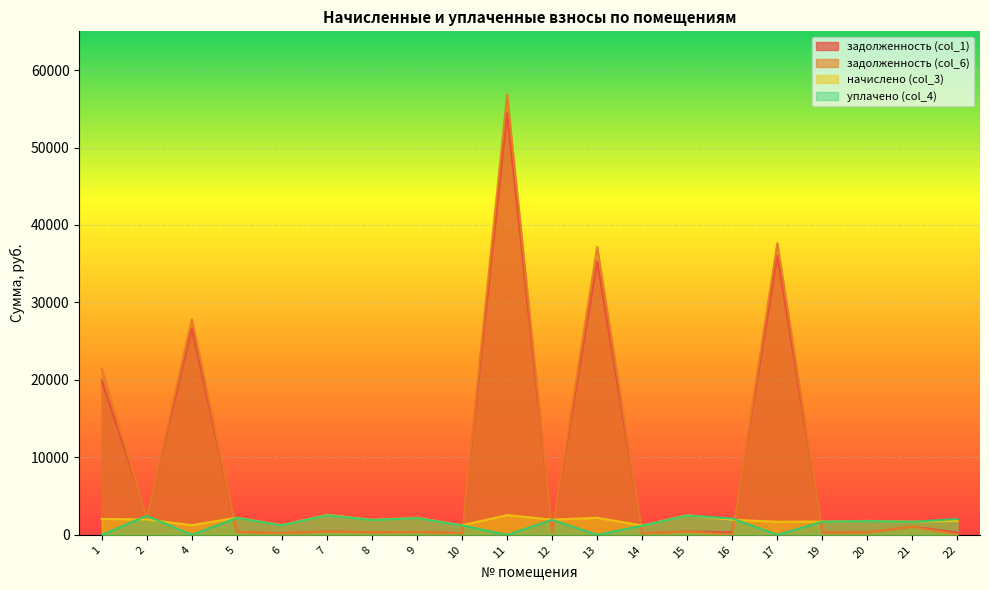

Where is the first local maximum for уплачено (col_4)?

2